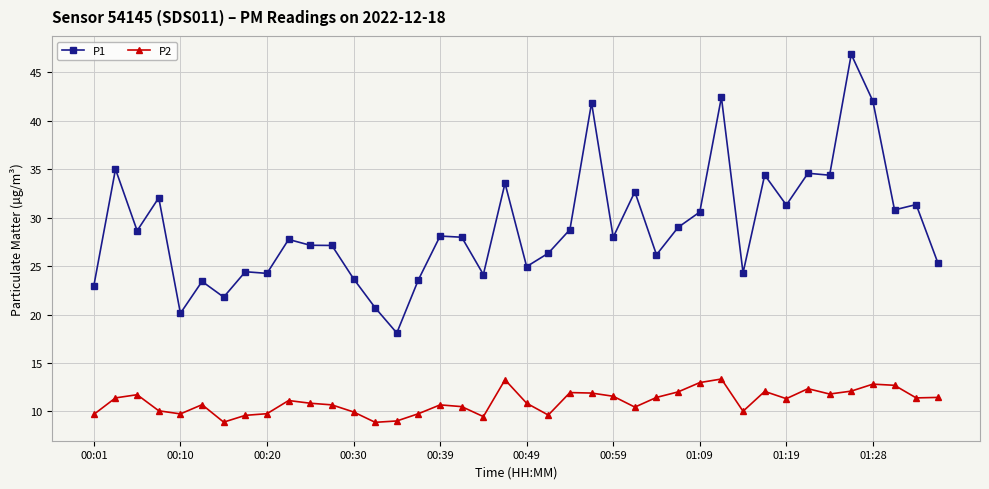

What is the value of the P1 point at the 6th from the left?

23.4